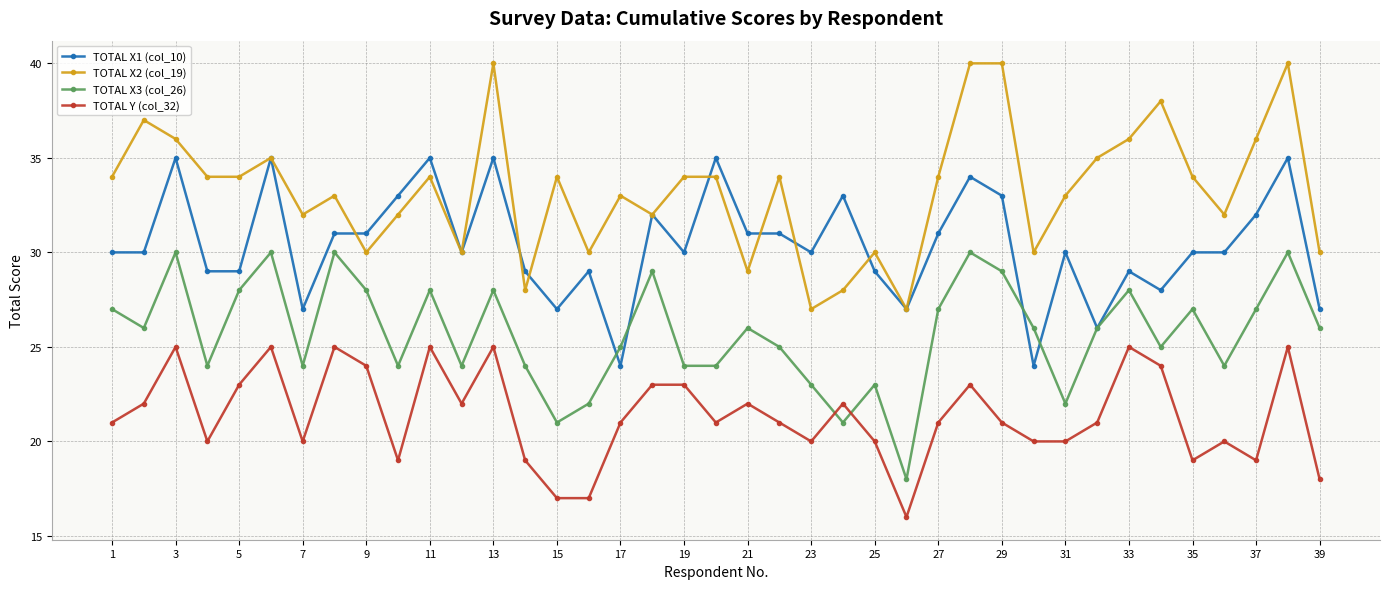

Which series has the largest total across all categories?

TOTAL X2 (col_19)